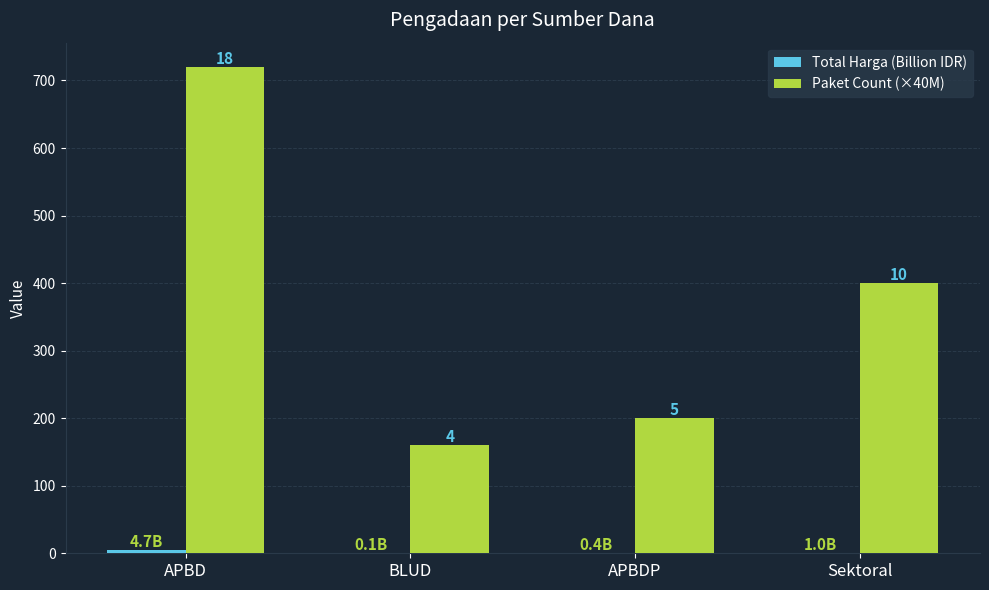

How many groups of bars are there?

4